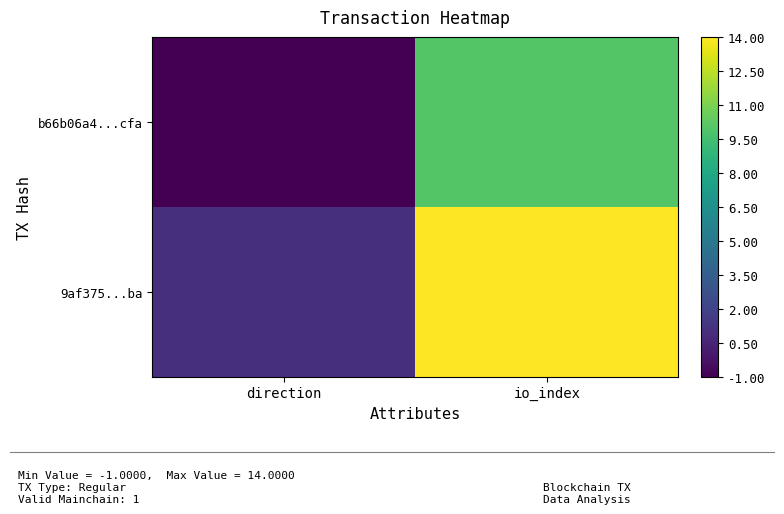

What is the spread (max minus min) of values at io_index?

4